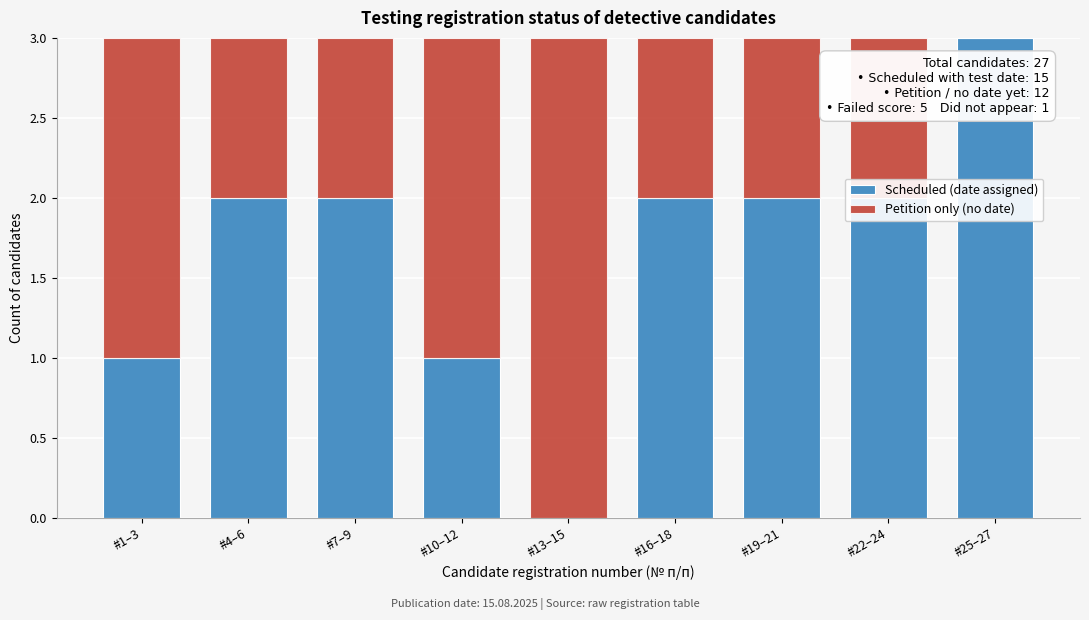

At which label does Scheduled (date assigned) reach its peak?

#25–27